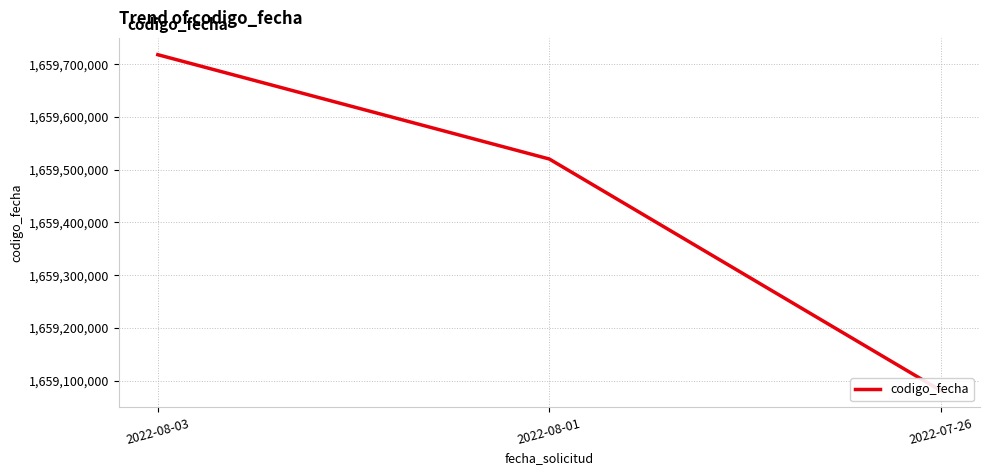

Rank the categories by value from lowest to highest.

2022-07-26, 2022-08-01, 2022-08-03